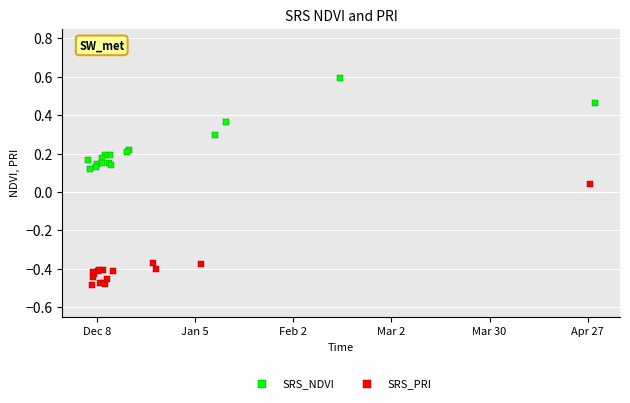

Which series reaches the maximum Y coordinate?

SRS_NDVI